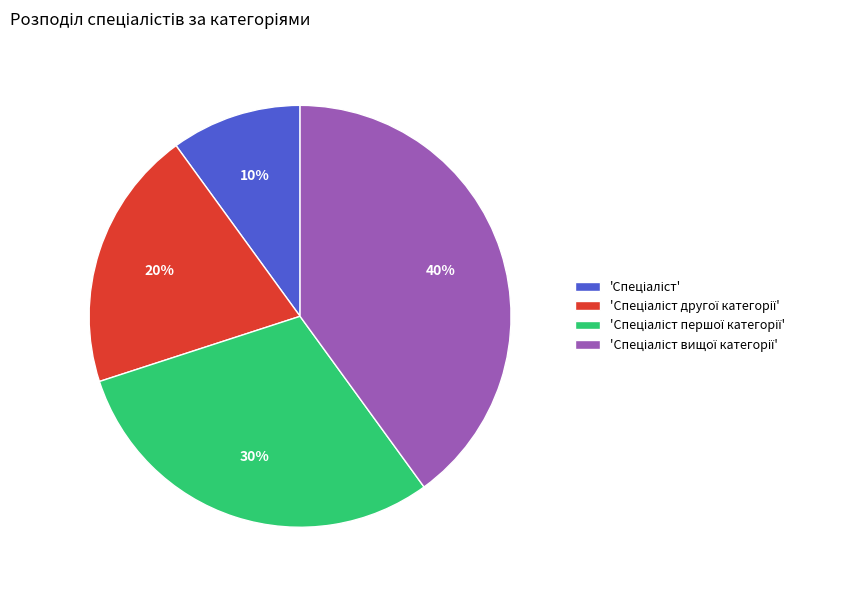

Is there a majority slice in this chart?

No